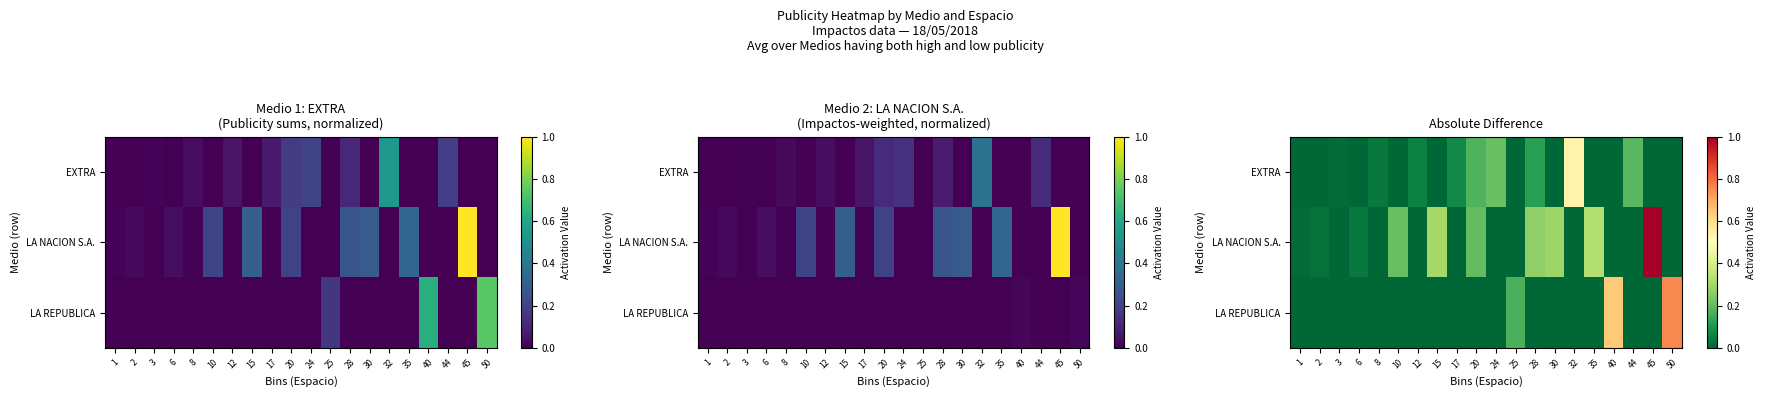

Rank the series by their maximum value, from highest to lowest.

LA NACION S.A., LA REPUBLICA, EXTRA